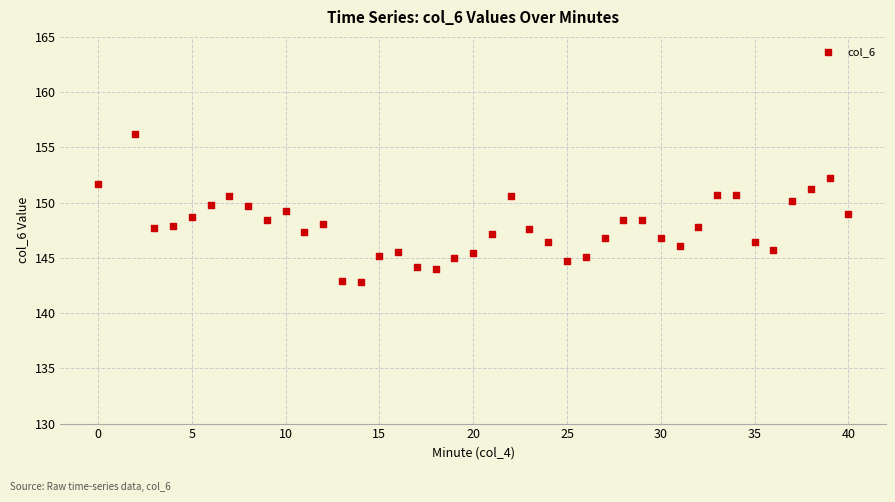

What is the range of Y values (max minus min)?

13.4